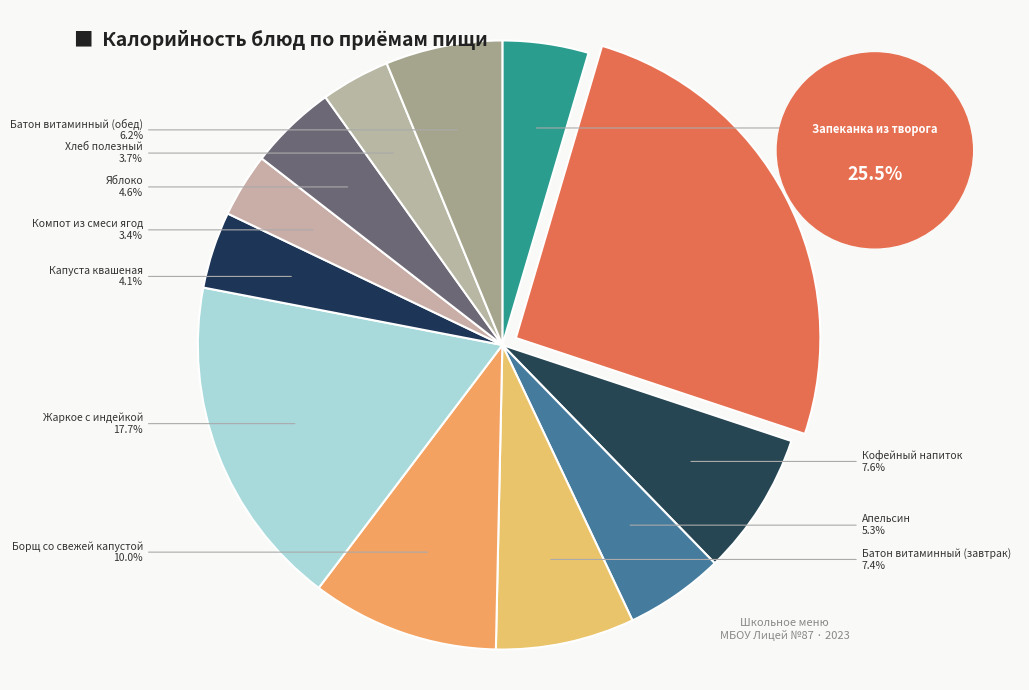

What is the total percentage of Яблоко and Хлеб полезный?

8.3%